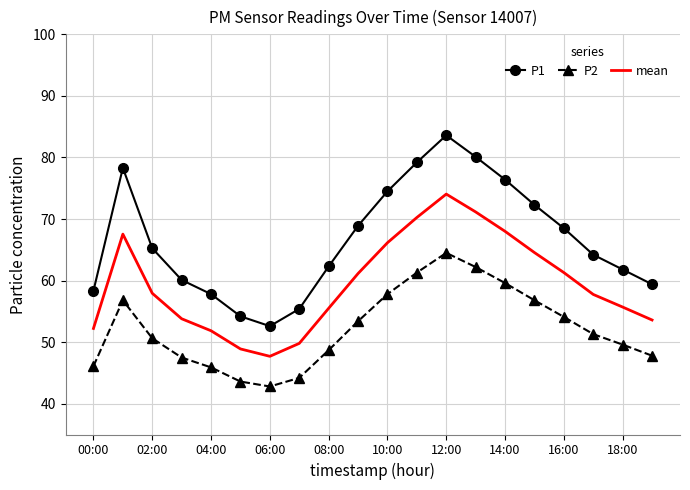

Rank the series by their maximum value, from lowest to highest.

P2, mean, P1